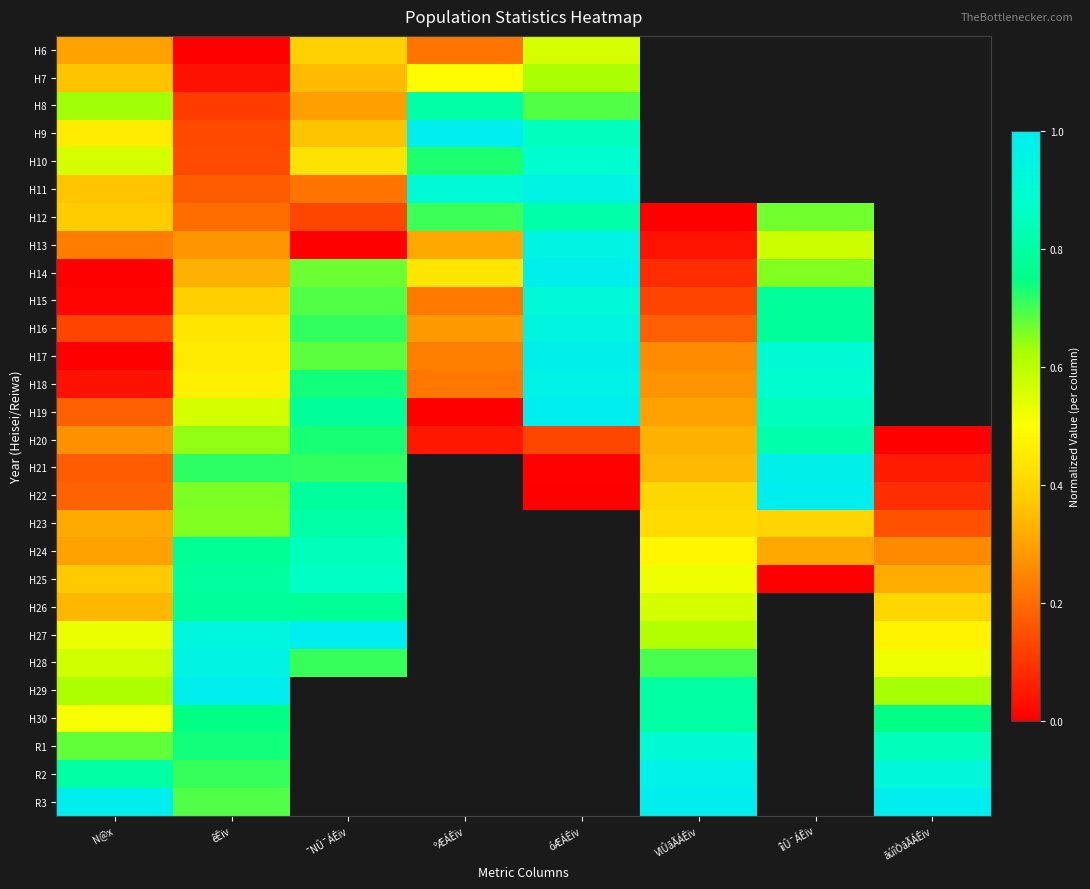

Reading left to right, extract all data points from this chart.

H6: N@x=0.3	êÊïv=0.0	¯NÛ¯ÁÊïv=0.4	ºÆÁÊïv=0.2	óÆÁÊïv=0.6	VlÛãÃÁÊïv=-0.3	îìÛ¯ÁÊïv=-0.2	ãúîÒãÃÁÊïv=-0.9
H7: N@x=0.4	êÊïv=0.0	¯NÛ¯ÁÊïv=0.3	ºÆÁÊïv=0.5	óÆÁÊïv=0.6	VlÛãÃÁÊïv=-0.3	îìÛ¯ÁÊïv=-0.2	ãúîÒãÃÁÊïv=-0.9
H8: N@x=0.6	êÊïv=0.1	¯NÛ¯ÁÊïv=0.3	ºÆÁÊïv=0.8	óÆÁÊïv=0.7	VlÛãÃÁÊïv=-0.3	îìÛ¯ÁÊïv=-0.2	ãúîÒãÃÁÊïv=-0.9
H9: N@x=0.5	êÊïv=0.1	¯NÛ¯ÁÊïv=0.4	ºÆÁÊïv=1.0	óÆÁÊïv=0.8	VlÛãÃÁÊïv=-0.3	îìÛ¯ÁÊïv=-0.2	ãúîÒãÃÁÊïv=-0.9
H10: N@x=0.6	êÊïv=0.1	¯NÛ¯ÁÊïv=0.4	ºÆÁÊïv=0.7	óÆÁÊïv=0.9	VlÛãÃÁÊïv=-0.3	îìÛ¯ÁÊïv=-0.2	ãúîÒãÃÁÊïv=-0.9
H11: N@x=0.4	êÊïv=0.2	¯NÛ¯ÁÊïv=0.2	ºÆÁÊïv=0.9	óÆÁÊïv=1.0	VlÛãÃÁÊïv=-0.3	îìÛ¯ÁÊïv=-0.2	ãúîÒãÃÁÊïv=-0.9
H12: N@x=0.4	êÊïv=0.2	¯NÛ¯ÁÊïv=0.1	ºÆÁÊïv=0.7	óÆÁÊïv=0.8	VlÛãÃÁÊïv=0.0	îìÛ¯ÁÊïv=0.7	ãúîÒãÃÁÊïv=-0.9
H13: N@x=0.2	êÊïv=0.3	¯NÛ¯ÁÊïv=0.0	ºÆÁÊïv=0.3	óÆÁÊïv=1.0	VlÛãÃÁÊïv=0.0	îìÛ¯ÁÊïv=0.6	ãúîÒãÃÁÊïv=-0.9
H14: N@x=0.0	êÊïv=0.3	¯NÛ¯ÁÊïv=0.7	ºÆÁÊïv=0.4	óÆÁÊïv=1.0	VlÛãÃÁÊïv=0.1	îìÛ¯ÁÊïv=0.7	ãúîÒãÃÁÊïv=-0.9
H15: N@x=0.0	êÊïv=0.4	¯NÛ¯ÁÊïv=0.7	ºÆÁÊïv=0.2	óÆÁÊïv=0.9	VlÛãÃÁÊïv=0.1	îìÛ¯ÁÊïv=0.8	ãúîÒãÃÁÊïv=-0.9
H16: N@x=0.1	êÊïv=0.4	¯NÛ¯ÁÊïv=0.7	ºÆÁÊïv=0.3	óÆÁÊïv=0.9	VlÛãÃÁÊïv=0.2	îìÛ¯ÁÊïv=0.8	ãúîÒãÃÁÊïv=-0.9
H17: N@x=0.0	êÊïv=0.4	¯NÛ¯ÁÊïv=0.7	ºÆÁÊïv=0.2	óÆÁÊïv=1.0	VlÛãÃÁÊïv=0.3	îìÛ¯ÁÊïv=0.9	ãúîÒãÃÁÊïv=-0.9
H18: N@x=0.0	êÊïv=0.5	¯NÛ¯ÁÊïv=0.7	ºÆÁÊïv=0.2	óÆÁÊïv=1.0	VlÛãÃÁÊïv=0.3	îìÛ¯ÁÊïv=0.9	ãúîÒãÃÁÊïv=-0.9
H19: N@x=0.2	êÊïv=0.6	¯NÛ¯ÁÊïv=0.8	ºÆÁÊïv=0.0	óÆÁÊïv=1.0	VlÛãÃÁÊïv=0.3	îìÛ¯ÁÊïv=0.9	ãúîÒãÃÁÊïv=-0.9
H20: N@x=0.3	êÊïv=0.6	¯NÛ¯ÁÊïv=0.7	ºÆÁÊïv=0.0	óÆÁÊïv=0.1	VlÛãÃÁÊïv=0.3	îìÛ¯ÁÊïv=0.8	ãúîÒãÃÁÊïv=0.0
H21: N@x=0.2	êÊïv=0.7	¯NÛ¯ÁÊïv=0.7	ºÆÁÊïv=-0.4	óÆÁÊïv=0.0	VlÛãÃÁÊïv=0.3	îìÛ¯ÁÊïv=1.0	ãúîÒãÃÁÊïv=0.1
H22: N@x=0.2	êÊïv=0.7	¯NÛ¯ÁÊïv=0.8	ºÆÁÊïv=-0.4	óÆÁÊïv=0.0	VlÛãÃÁÊïv=0.4	îìÛ¯ÁÊïv=1.0	ãúîÒãÃÁÊïv=0.1
H23: N@x=0.3	êÊïv=0.7	¯NÛ¯ÁÊïv=0.8	ºÆÁÊïv=-0.4	óÆÁÊïv=-0.0	VlÛãÃÁÊïv=0.4	îìÛ¯ÁÊïv=0.4	ãúîÒãÃÁÊïv=0.2
H24: N@x=0.3	êÊïv=0.8	¯NÛ¯ÁÊïv=0.8	ºÆÁÊïv=-0.4	óÆÁÊïv=-0.0	VlÛãÃÁÊïv=0.5	îìÛ¯ÁÊïv=0.3	ãúîÒãÃÁÊïv=0.3
H25: N@x=0.4	êÊïv=0.8	¯NÛ¯ÁÊïv=0.9	ºÆÁÊïv=-0.4	óÆÁÊïv=-0.0	VlÛãÃÁÊïv=0.5	îìÛ¯ÁÊïv=0.0	ãúîÒãÃÁÊïv=0.3
H26: N@x=0.3	êÊïv=0.8	¯NÛ¯ÁÊïv=0.8	ºÆÁÊïv=-0.4	óÆÁÊïv=-0.0	VlÛãÃÁÊïv=0.6	îìÛ¯ÁÊïv=-0.2	ãúîÒãÃÁÊïv=0.4
H27: N@x=0.5	êÊïv=0.9	¯NÛ¯ÁÊïv=1.0	ºÆÁÊïv=-0.4	óÆÁÊïv=-0.0	VlÛãÃÁÊïv=0.6	îìÛ¯ÁÊïv=-0.2	ãúîÒãÃÁÊïv=0.5
H28: N@x=0.6	êÊïv=1.0	¯NÛ¯ÁÊïv=0.7	ºÆÁÊïv=-0.4	óÆÁÊïv=-0.0	VlÛãÃÁÊïv=0.7	îìÛ¯ÁÊïv=-0.2	ãúîÒãÃÁÊïv=0.5
H29: N@x=0.6	êÊïv=1.0	¯NÛ¯ÁÊïv=-1.0	ºÆÁÊïv=-0.4	óÆÁÊïv=-0.0	VlÛãÃÁÊïv=0.8	îìÛ¯ÁÊïv=-0.2	ãúîÒãÃÁÊïv=0.6
H30: N@x=0.5	êÊïv=0.7	¯NÛ¯ÁÊïv=-1.0	ºÆÁÊïv=-0.4	óÆÁÊïv=-0.0	VlÛãÃÁÊïv=0.8	îìÛ¯ÁÊïv=-0.2	ãúîÒãÃÁÊïv=0.7
R1: N@x=0.7	êÊïv=0.7	¯NÛ¯ÁÊïv=-1.0	ºÆÁÊïv=-0.4	óÆÁÊïv=-0.0	VlÛãÃÁÊïv=0.9	îìÛ¯ÁÊïv=-0.2	ãúîÒãÃÁÊïv=0.8
R2: N@x=0.8	êÊïv=0.7	¯NÛ¯ÁÊïv=-1.0	ºÆÁÊïv=-0.4	óÆÁÊïv=-0.0	VlÛãÃÁÊïv=1.0	îìÛ¯ÁÊïv=-0.2	ãúîÒãÃÁÊïv=0.9
R3: N@x=1.0	êÊïv=0.7	¯NÛ¯ÁÊïv=-1.0	ºÆÁÊïv=-0.4	óÆÁÊïv=-0.0	VlÛãÃÁÊïv=1.0	îìÛ¯ÁÊïv=-0.2	ãúîÒãÃÁÊïv=1.0